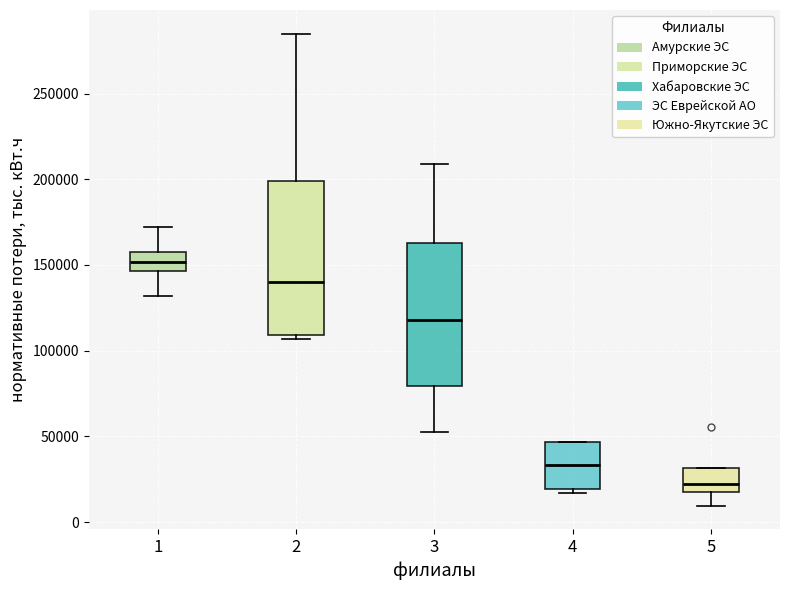

Reading left to right, transcribe this box plot: for each box, give where its median line is, the range the box spans, and where its two whiskers end, as read against the y-axis. The values are not printed on the chart, so give them approximately, as read against the axis.

1: median 150000, box 145000 to 155000, whiskers 130000 to 170000
2: median 140000, box 110000 to 200000, whiskers 105000 to 285000
3: median 120000, box 80000 to 165000, whiskers 55000 to 210000
4: median 35000, box 20000 to 45000, whiskers 15000 to 45000
5: median 20000 (just above the box's lower edge), box 20000 to 30000, whiskers 10000 to 30000